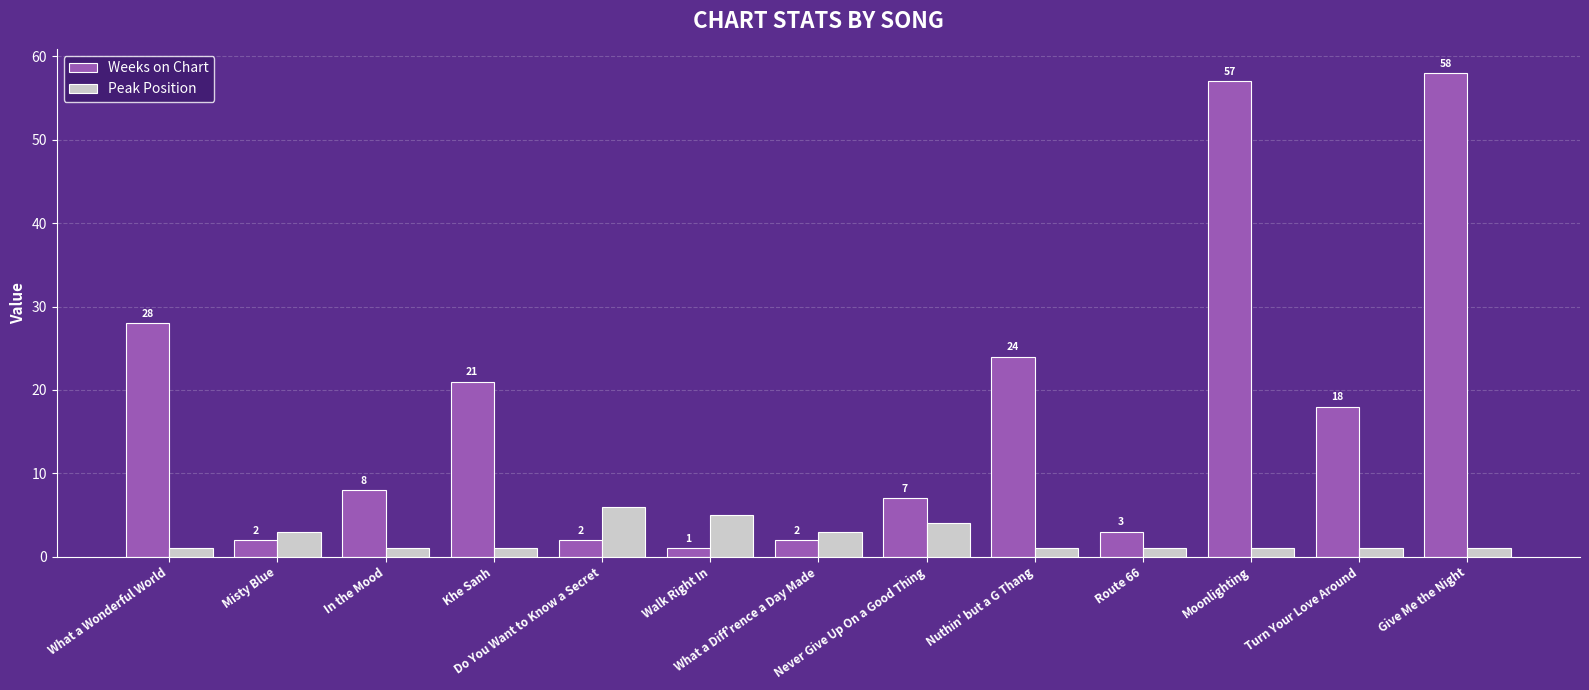

What are all the series names shown in the legend?

Weeks on Chart, Peak Position